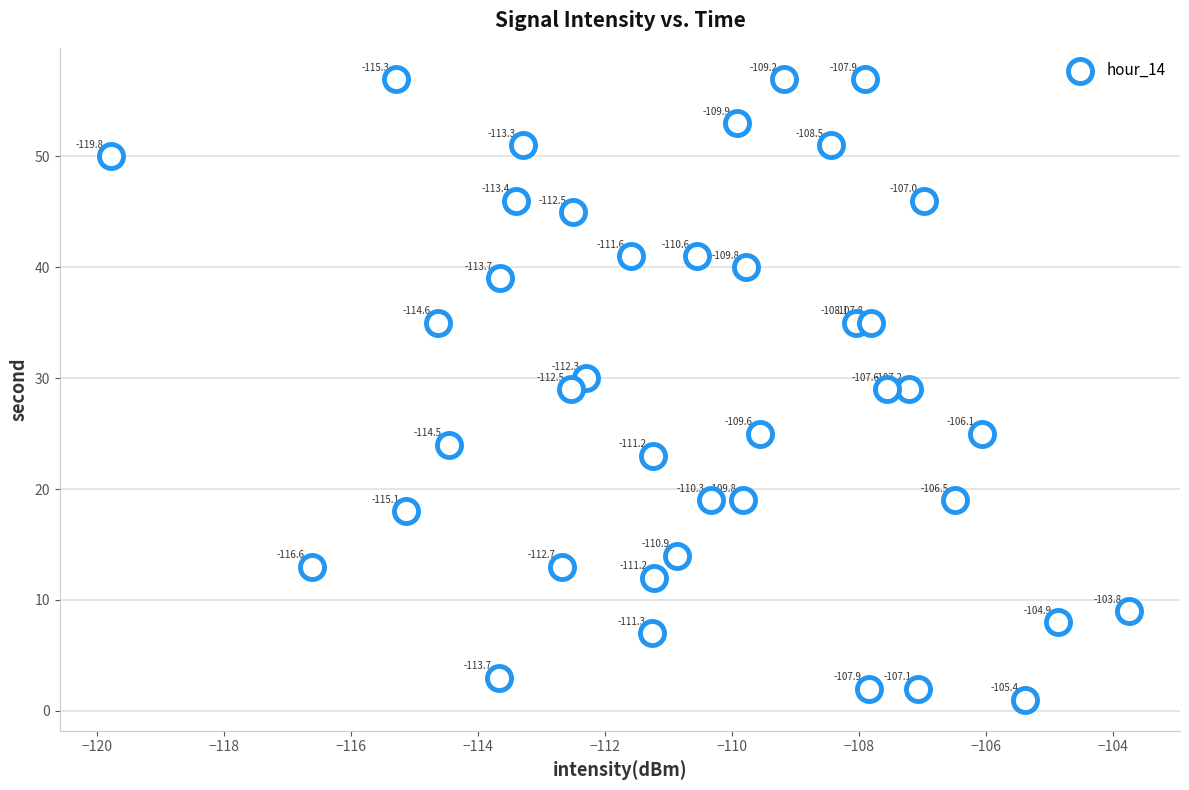

What Y value in the scatter plot is closest to 29?

29